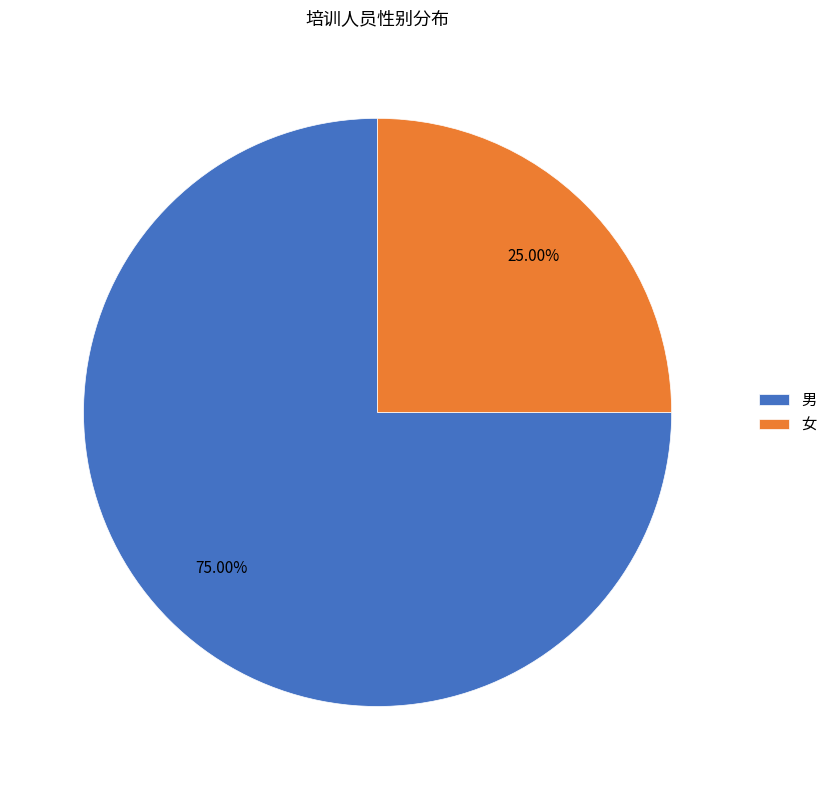

To the nearest percent, what is the difference between the largest and smallest slice percentages?

50%